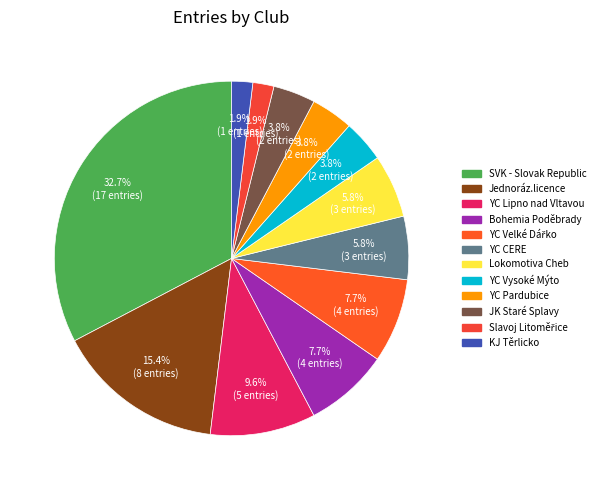

Combined, what portion of the pie is Bohemia Poděbrady and SVK - Slovak Republic?

40.4%